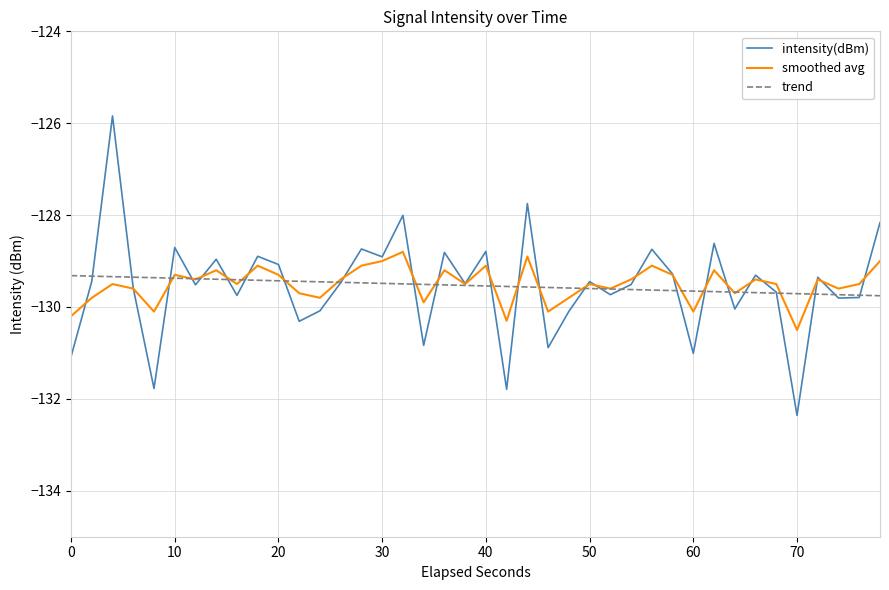

What is the smallest value displayed?

-132.4